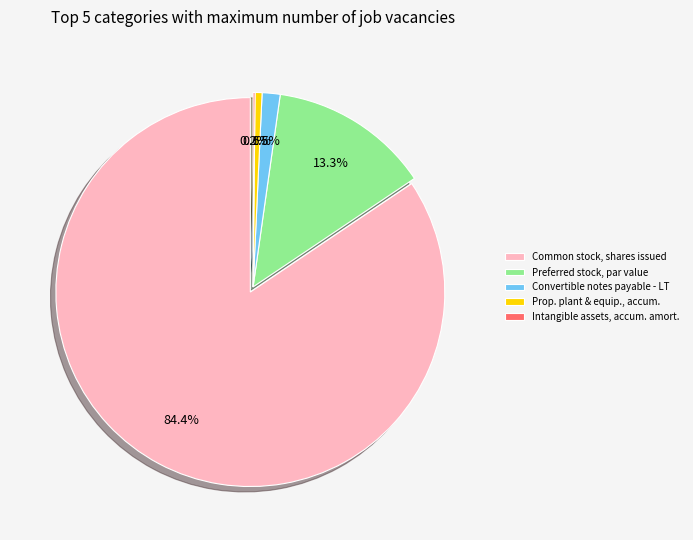

What is the change in value from Convertible notes payable - Long Term to Preferred stock, par value?

+17761270